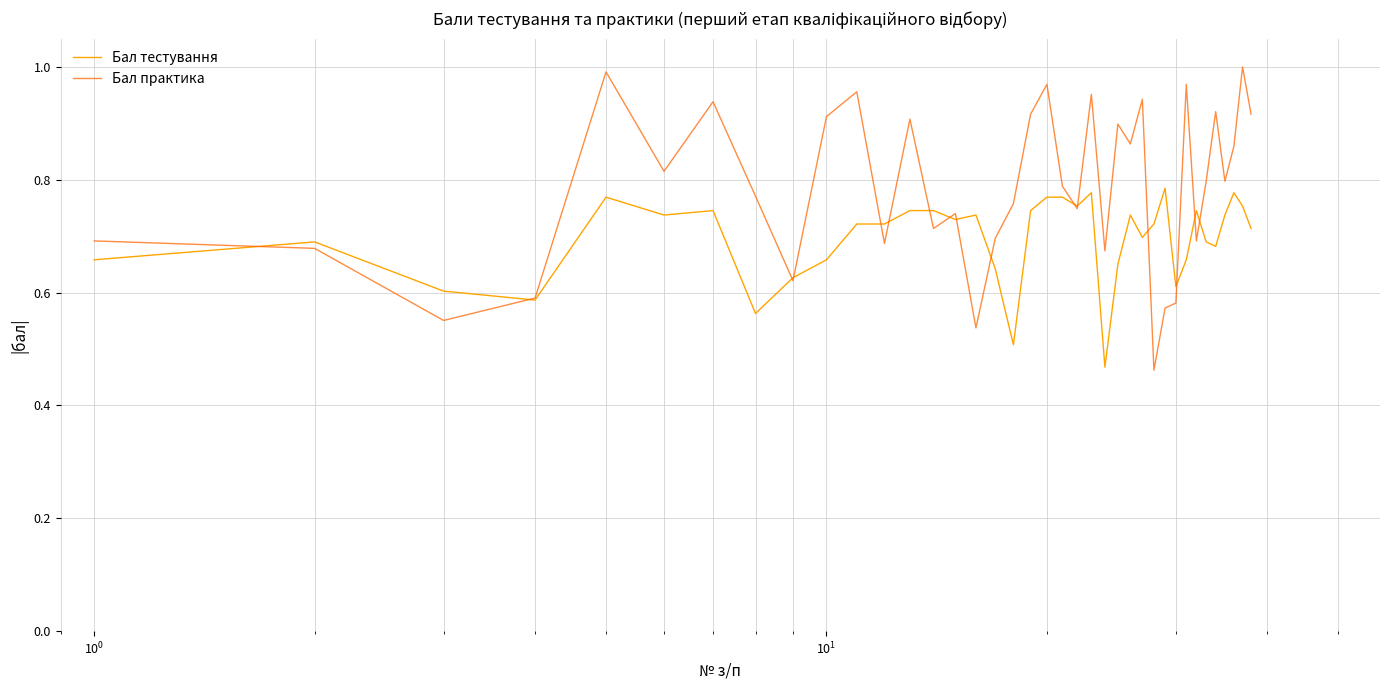

Rank the series by their maximum value, from lowest to highest.

Бал тестування, Бал практика